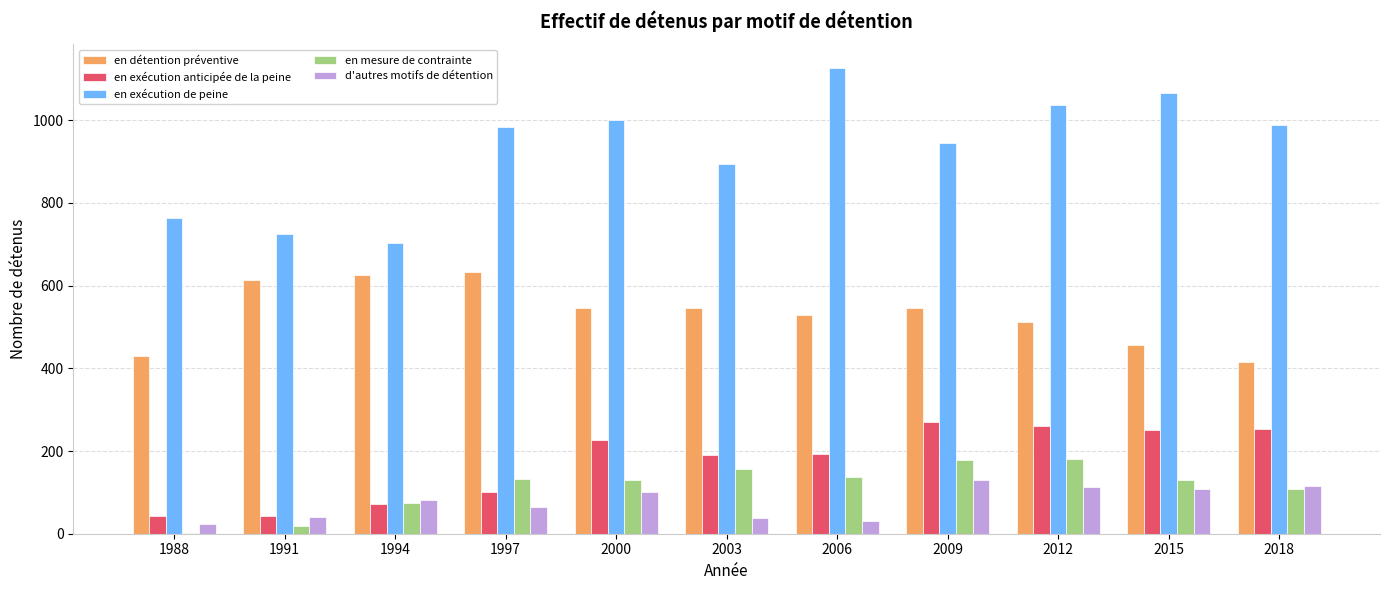

Is the value of d'autres motifs de détention at 2000 greater than the value of en exécution de peine at 1988?

No